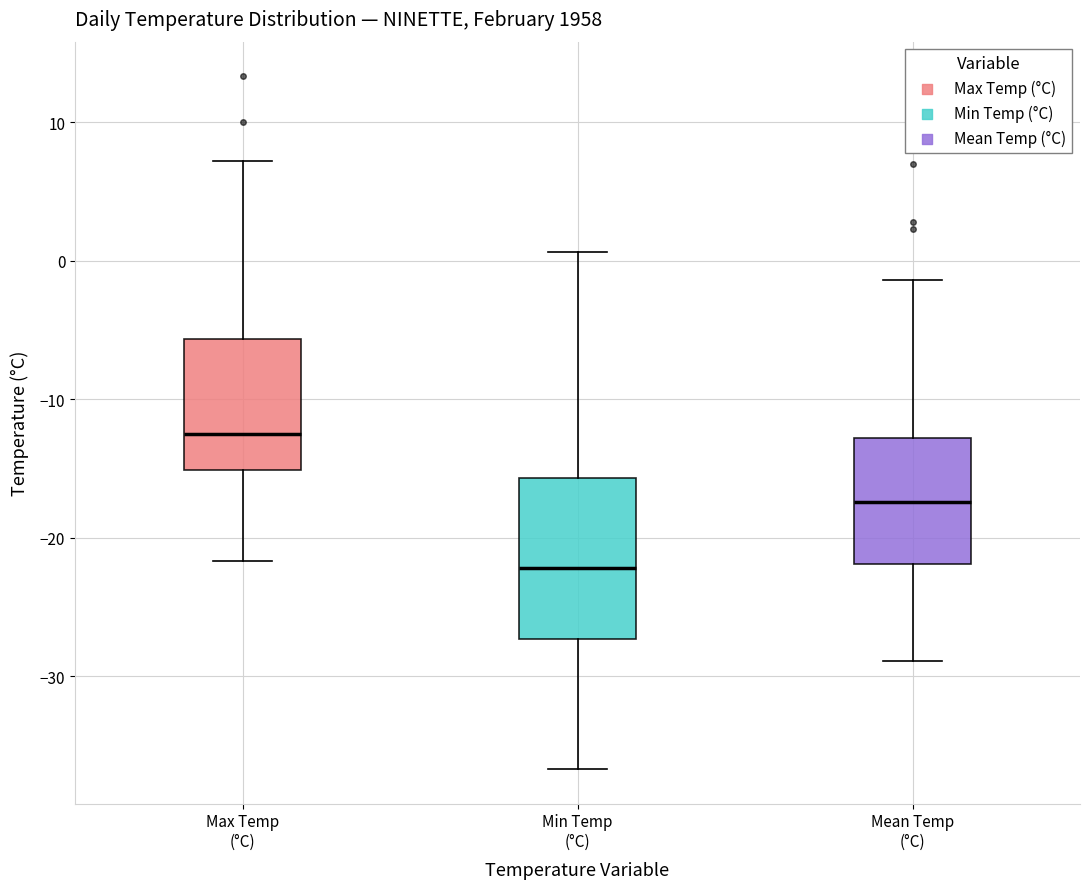

Where is the upper edge of the box for Mean Temp (°C) on the y-axis? The values are not printed on the chart, so give them approximately, as read against the axis.

-13